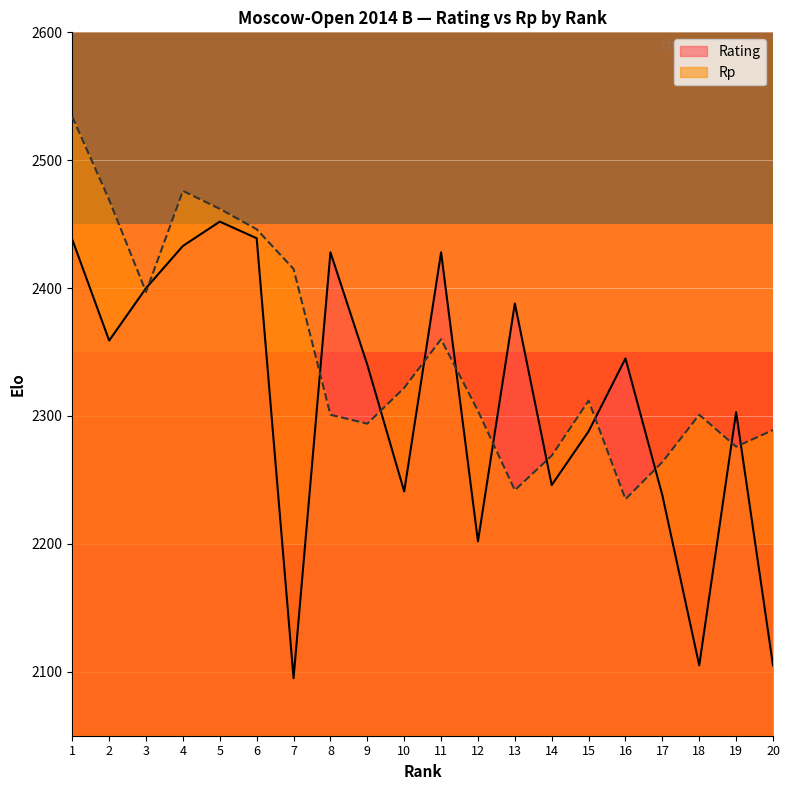

List the labels in order of Rating value, largest first.

5, 6, 1, 4, 8, 11, 3, 13, 2, 16, 9, 19, 15, 14, 10, 17, 12, 18, 20, 7